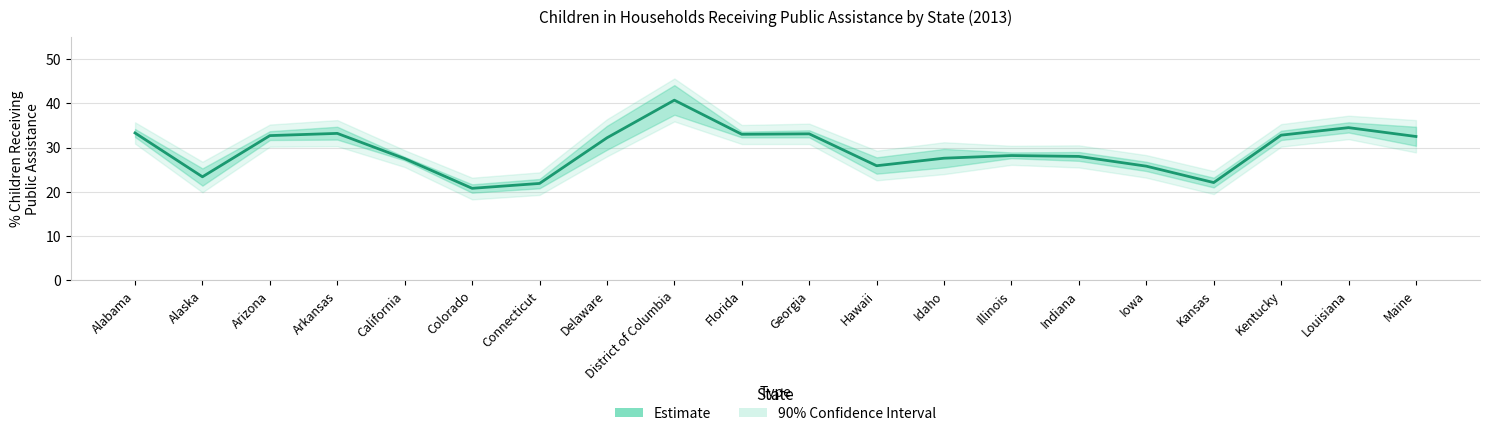

At which label is the value closest to 30?

Illinois